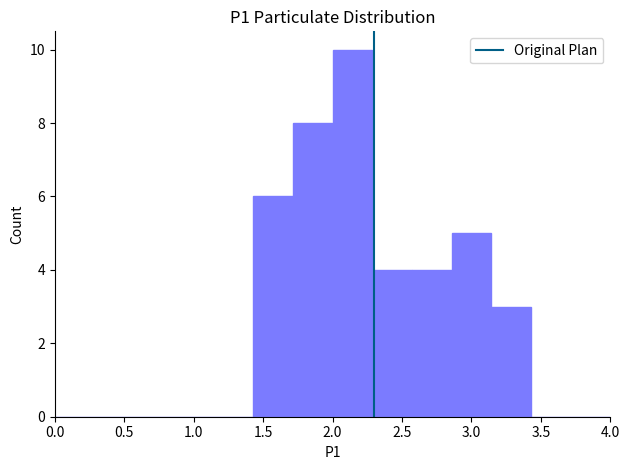

Reading left to right, list every bar in this chart as the range it spans on the x-axis followed by its height. Neither the bar edges nor the heights are printed on the chart, so give them approximately, as read against the axes.

0.00 to 0.30: 0
0.30 to 0.55: 0
0.55 to 0.85: 0
0.85 to 1.15: 0
1.15 to 1.45: 0
1.45 to 1.70: 6
1.70 to 2.00: 8
2.00 to 2.30: 10
2.30 to 2.55: 4
2.55 to 2.85: 4
2.85 to 3.15: 5
3.15 to 3.45: 3
3.45 to 3.70: 0
3.70 to 4.00: 0